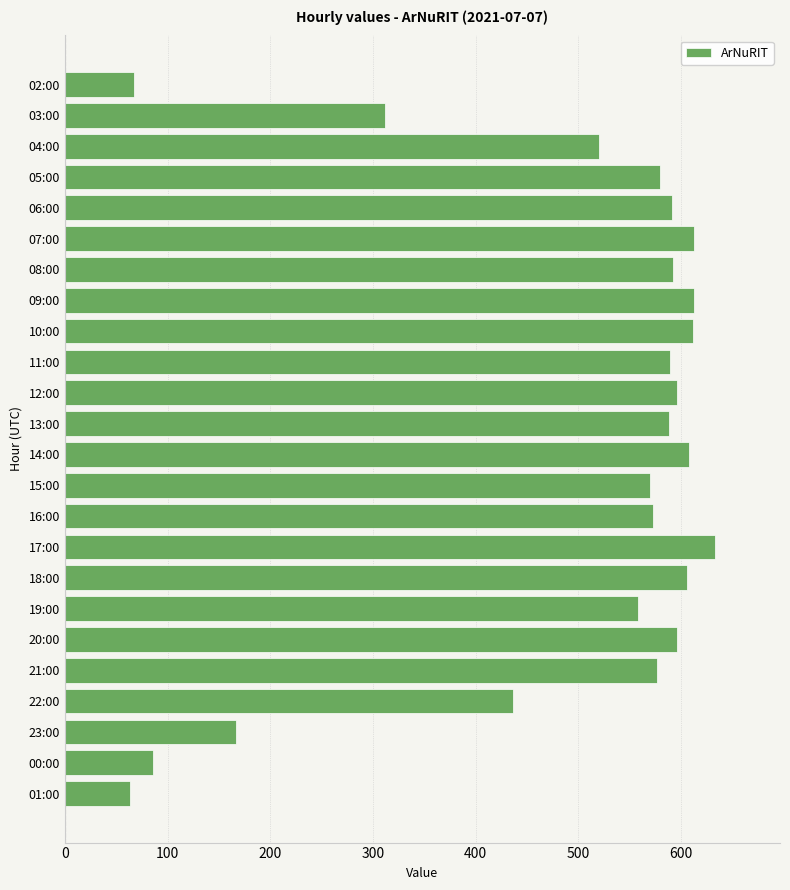

What is the difference between the maximum and minimum values?

570